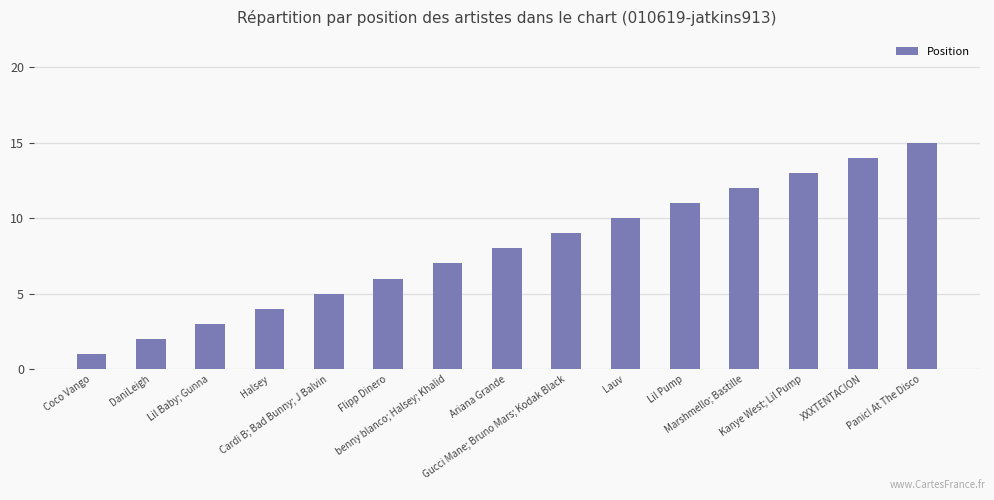

What is the sum of the values at Lil Baby; Gunna and Coco Vango?

4